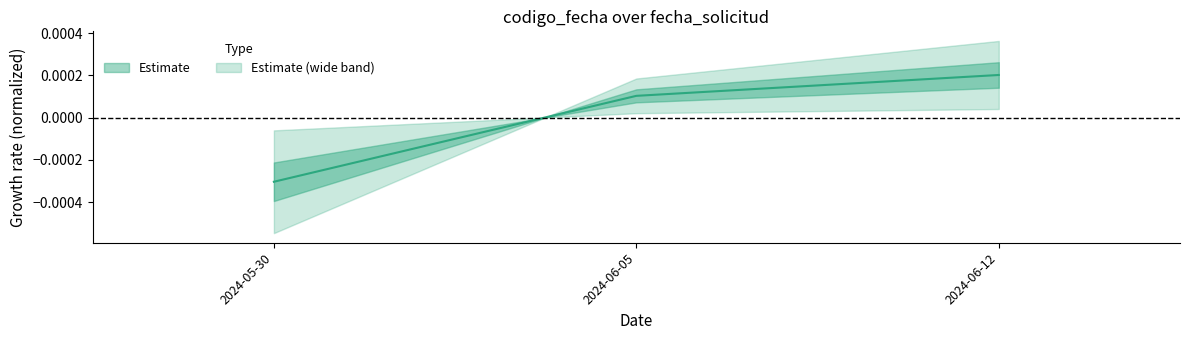

True or false: the data shows 0.0 at 2024-06-12.

False